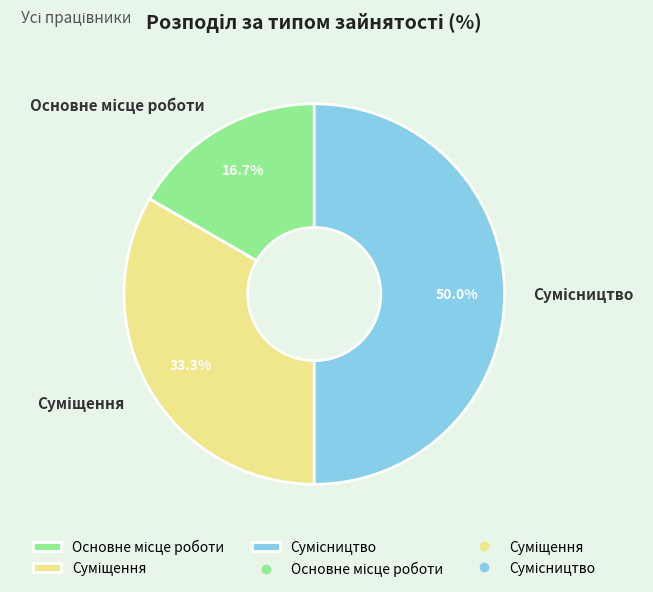

How many slices are in this pie chart?

3